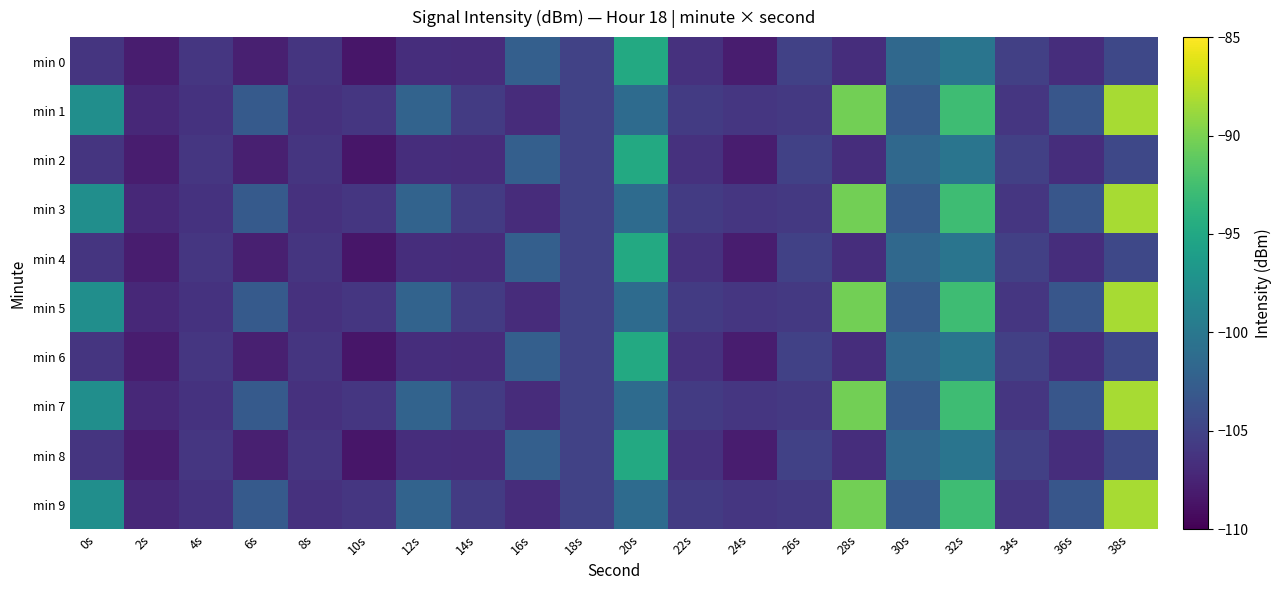

Which series has the largest total across all categories?

min 1